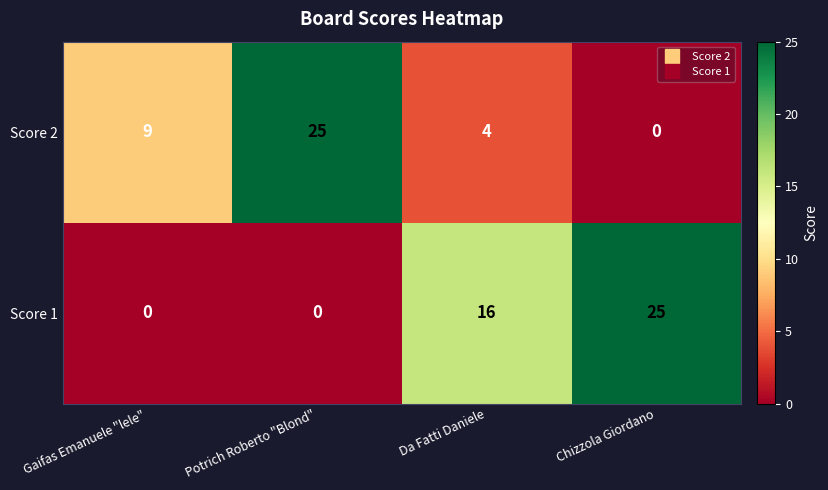

At how many categories does at least one series exceed 0?

4